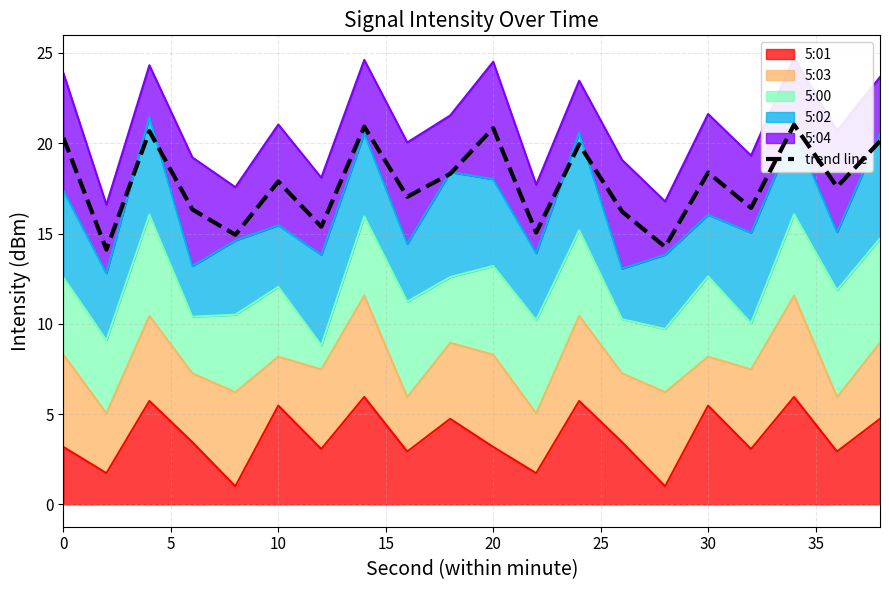

What is the lowest value of the 5:01 series?

1.0